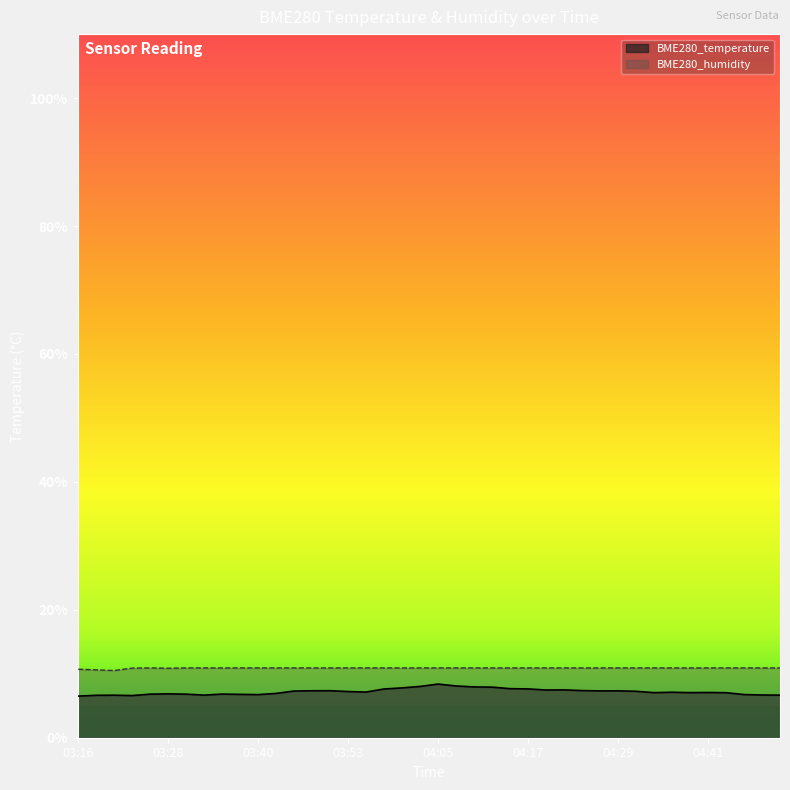

Does the chart display data point markers on the line(s)?

No